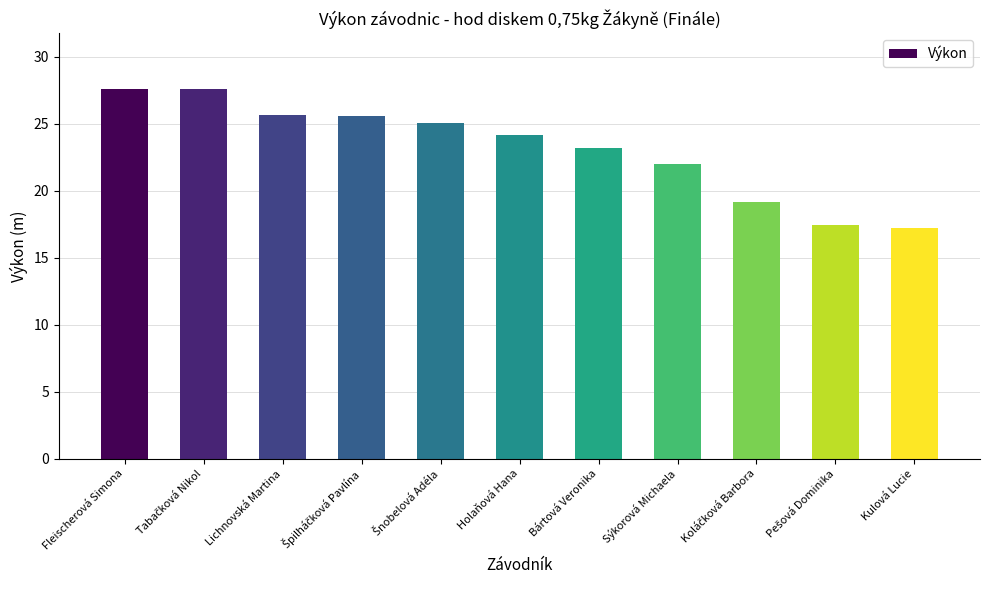

True or false: the data shows 13.5 at Lichnovská Martina.

False